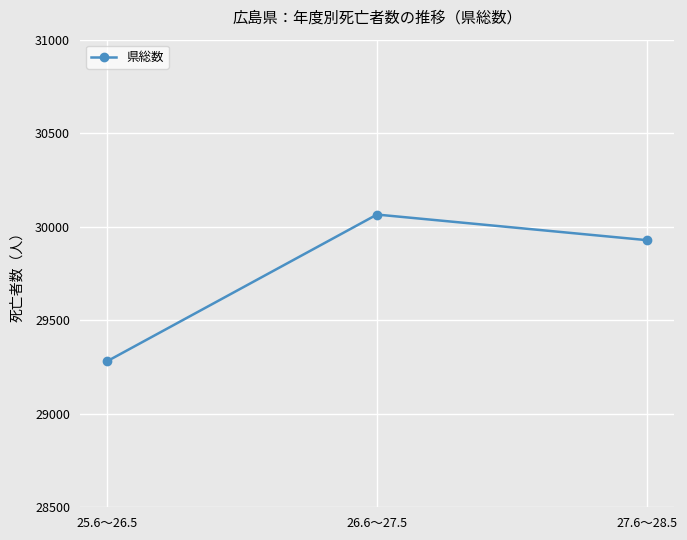

The chart shows a value of 29280 at 25.6～26.5. True or false?

True